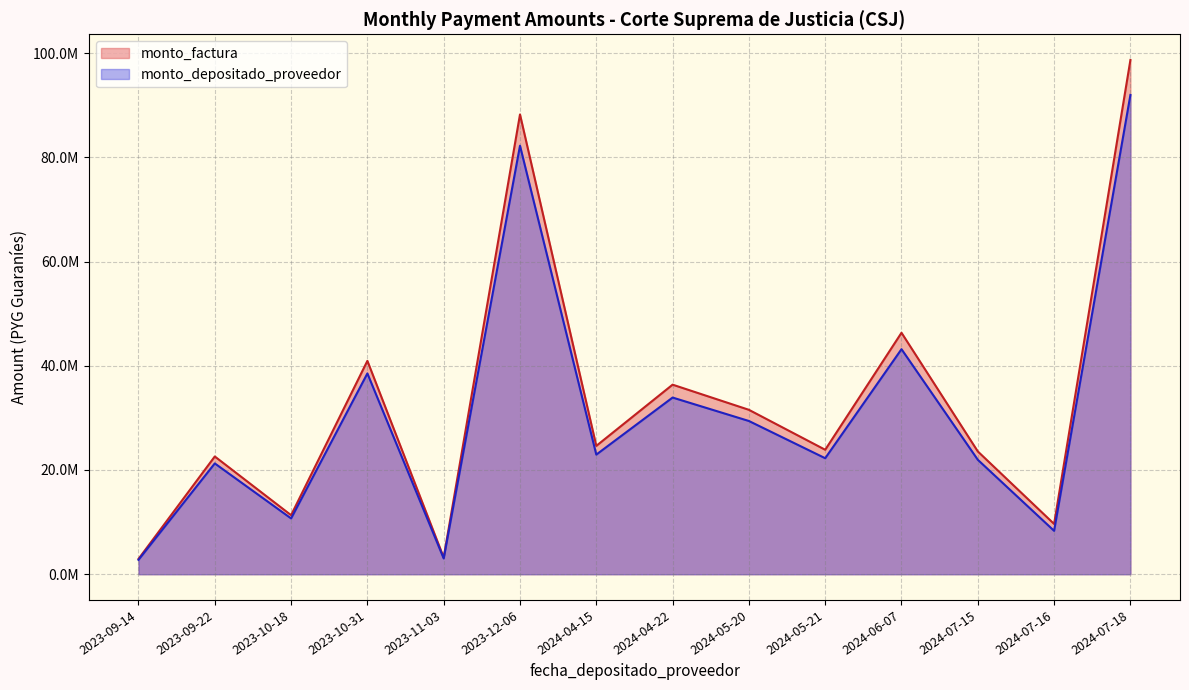

Rank the series by their average value, from highest to lowest.

monto_factura, monto_depositado_proveedor